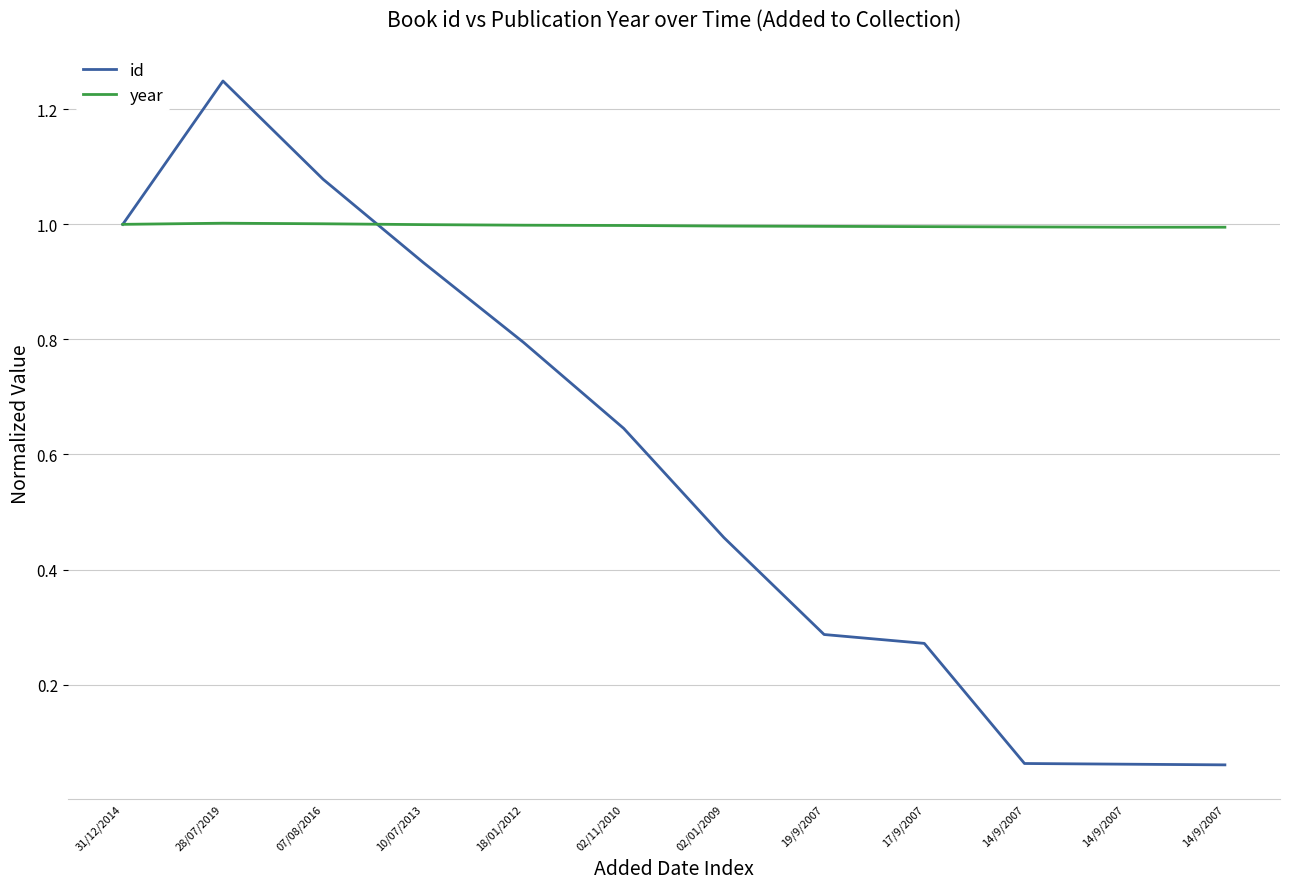

Reading left to right, extract all data points from this chart.

id: 1.0	1.2	1.1	0.9	0.8	0.6	0.5	0.3	0.3	0.1	0.1	0.1
year: 1.0	1.0	1.0	1.0	1.0	1.0	1.0	1.0	1.0	1.0	1.0	1.0